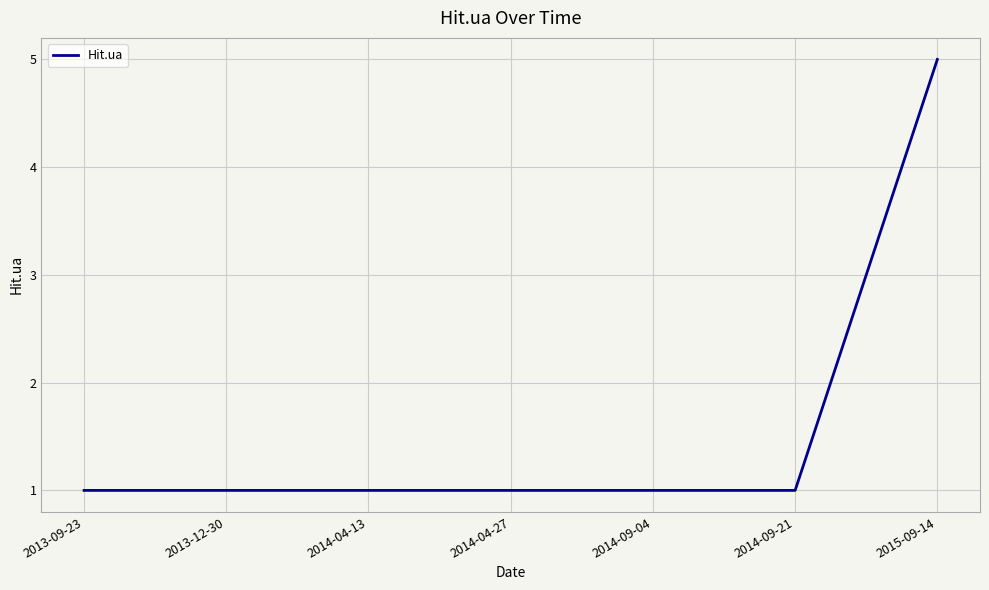

What is the smallest value displayed?

1